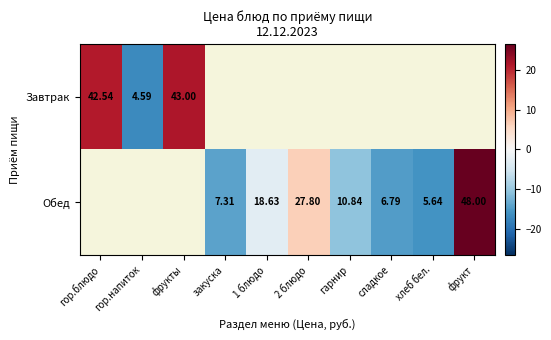

Is the value of Обед at хлеб бел. greater than the value of Завтрак at гор.напиток?

Yes